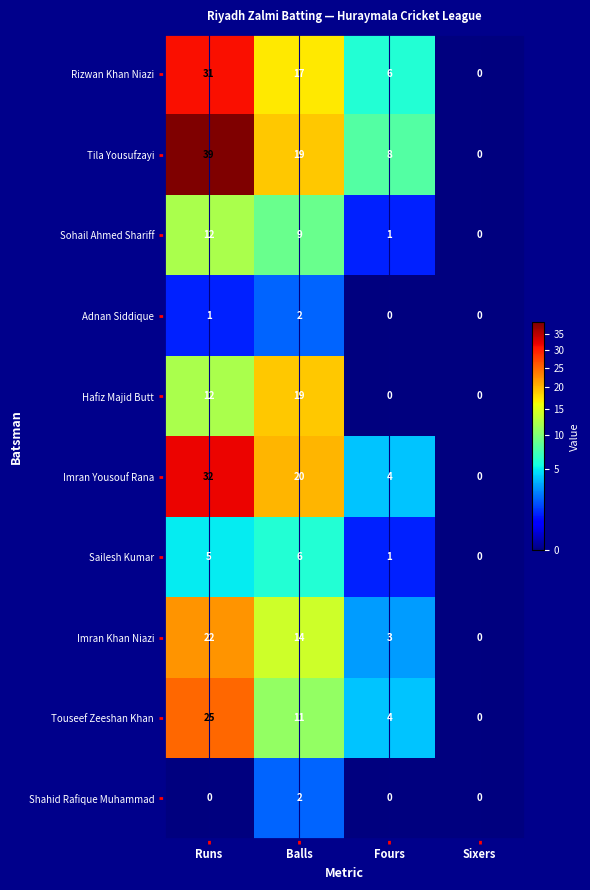

At which label is Touseef Zeeshan Khan closest to 12?

Balls